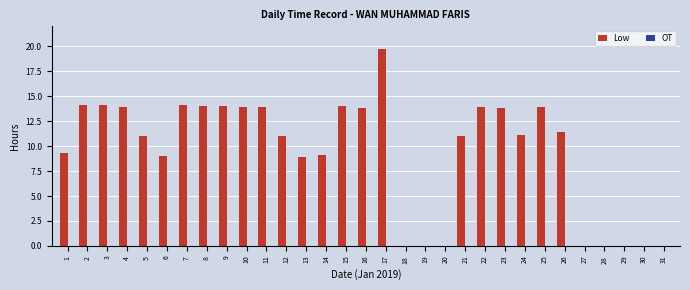

How many distinct data groups are displayed?

1